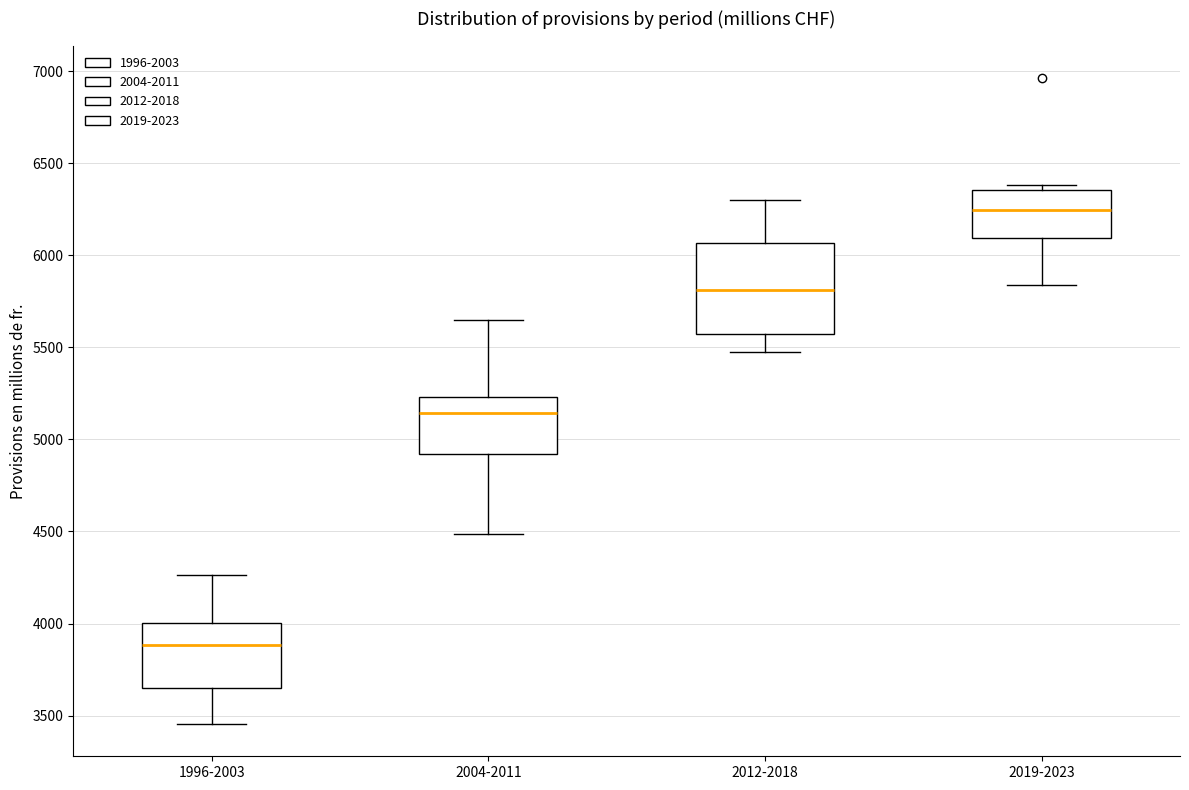

Reading left to right, transcribe this box plot: for each box, give where its median line is, the range the box spans, and where its two whiskers end, as read against the y-axis. The values are not printed on the chart, so give them approximately, as read against the axis.

1996-2003: median 3900, box 3650 to 4000, whiskers 3450 to 4250
2004-2011: median 5150, box 4900 to 5250, whiskers 4500 to 5650
2012-2018: median 5800, box 5550 to 6050, whiskers 5500 to 6300
2019-2023: median 6250, box 6100 to 6350, whiskers 5850 to 6400